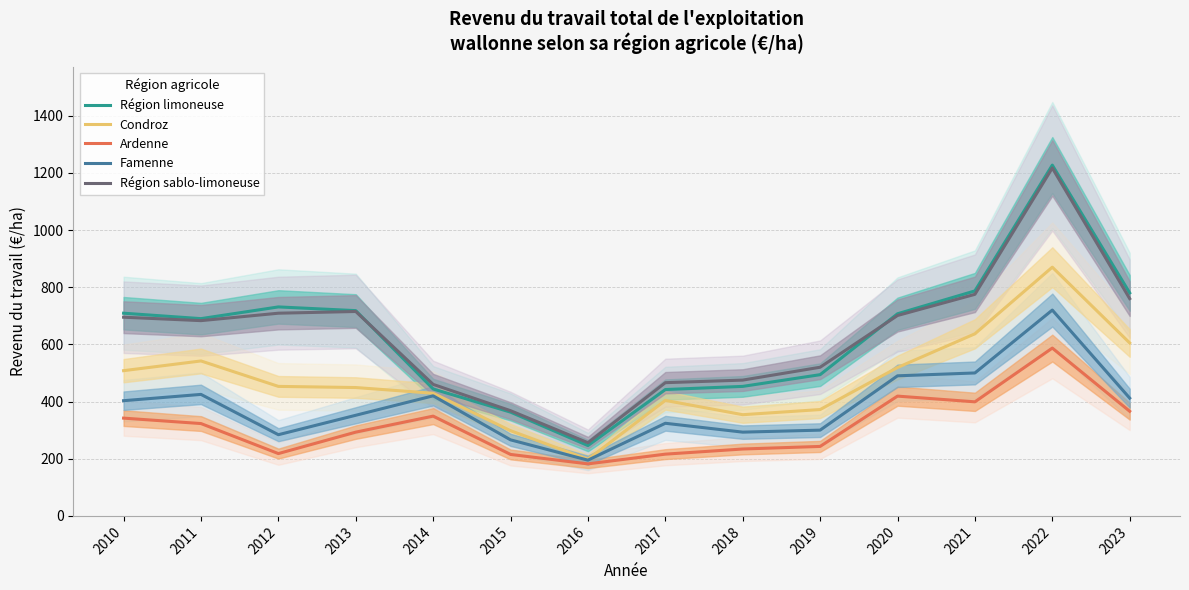

Between 2012 and 2013, which series saw the biggest shift?

Ardenne